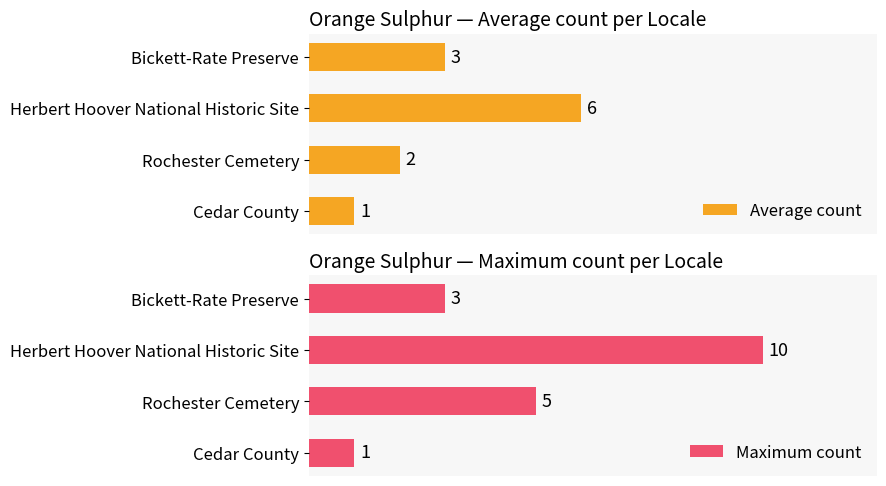

Which series changed the most between Cedar County and Bickett-Rate Preserve?

Average count